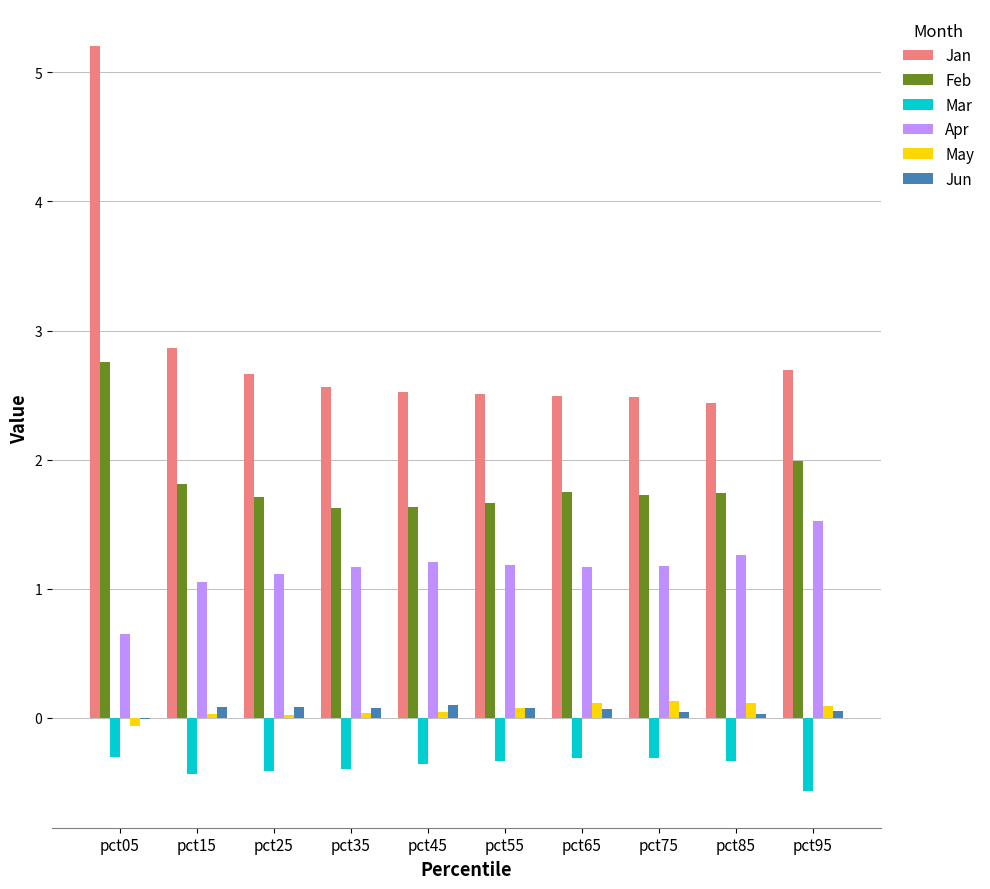

Between pct15 and pct85, which series saw the biggest shift?

Jan